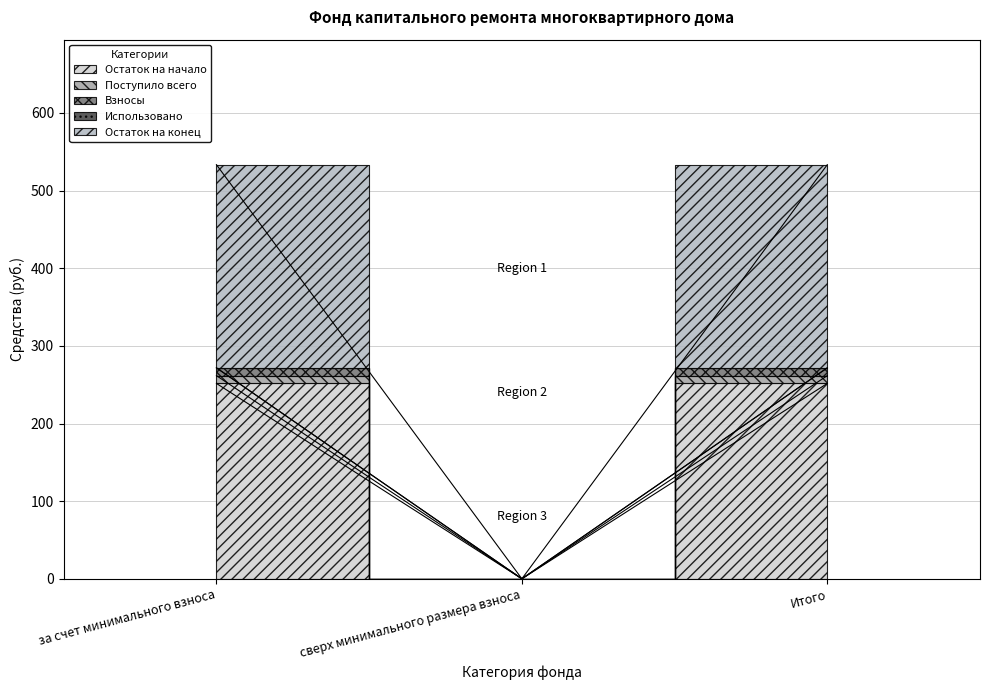

List the labels in order of Поступило всего value, largest first.

за счет минимального взноса, Итого, сверх минимального размера взноса